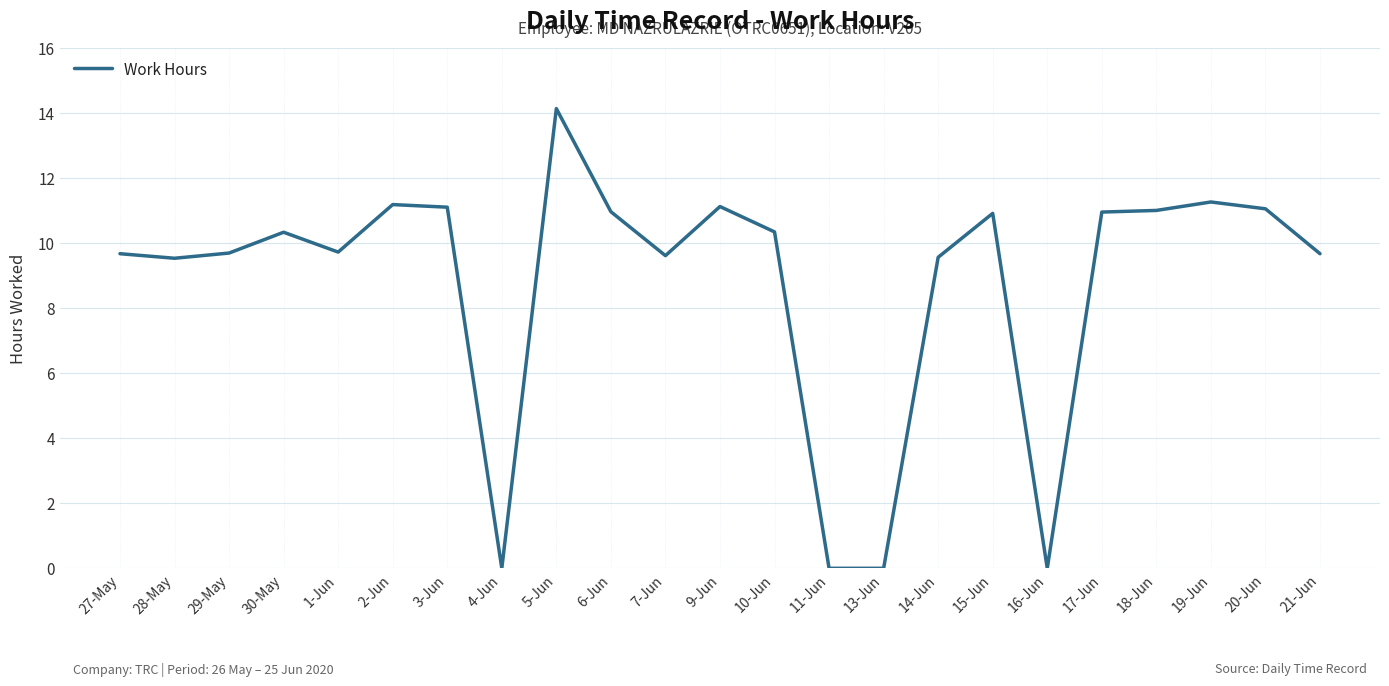

Where does the data first go above 10?

30-May